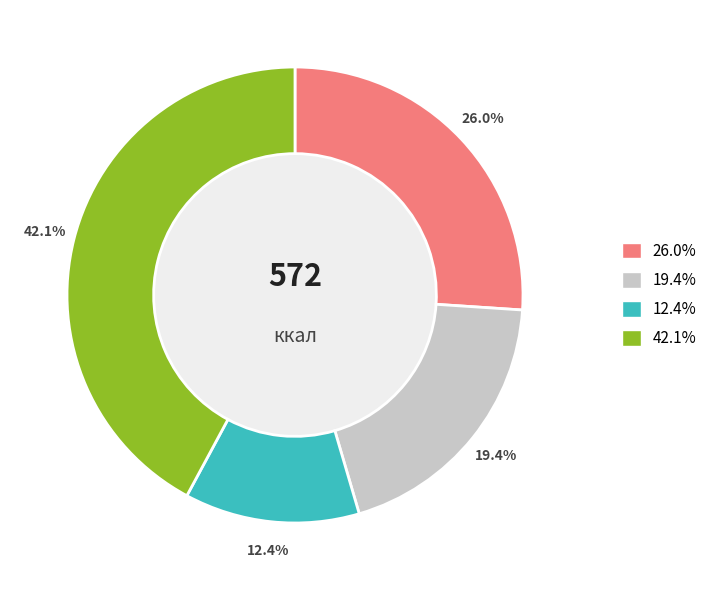

Is there a majority slice in this chart?

No